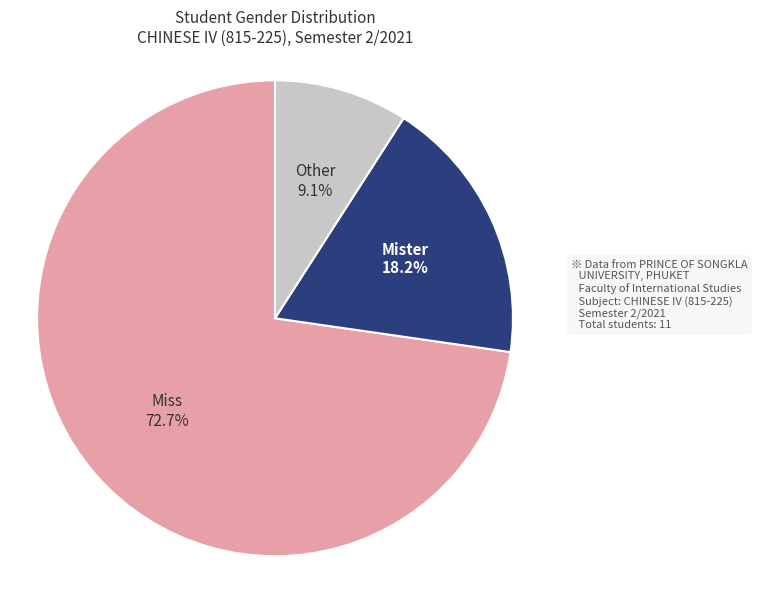

Is there a majority slice in this chart?

Yes